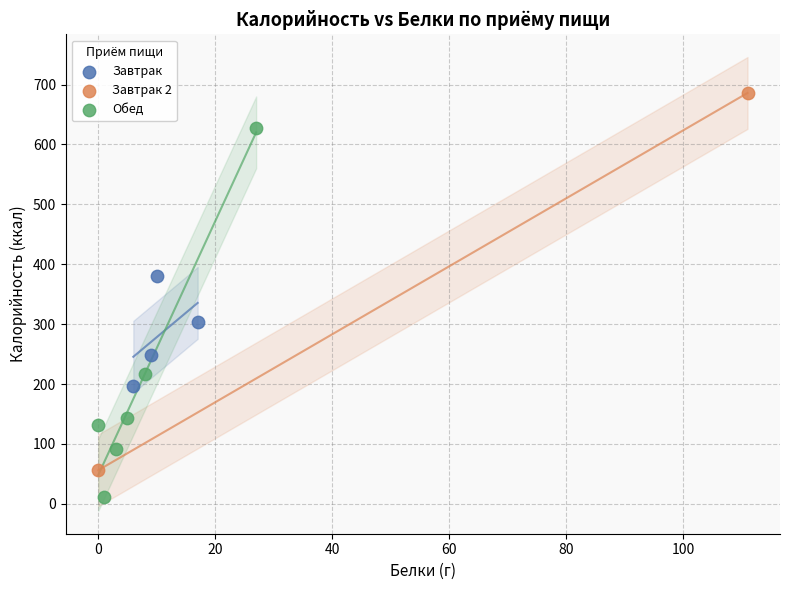

Which series contains the lowest Y value?

Обед